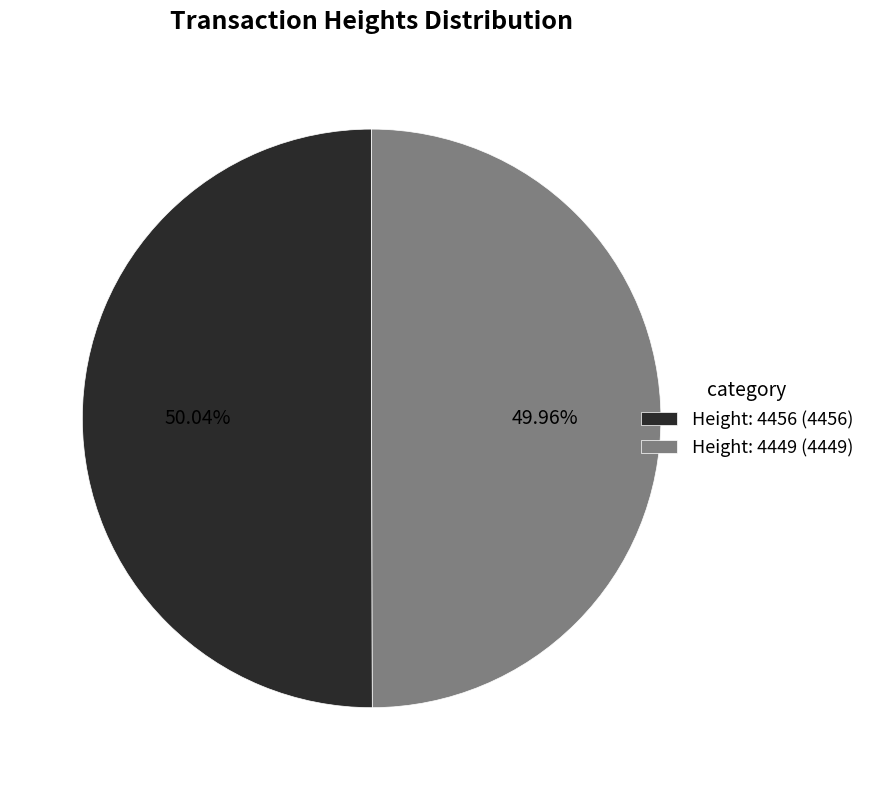

Combined, do Height: 4456 and Height: 4449 account for over 50%?

Yes